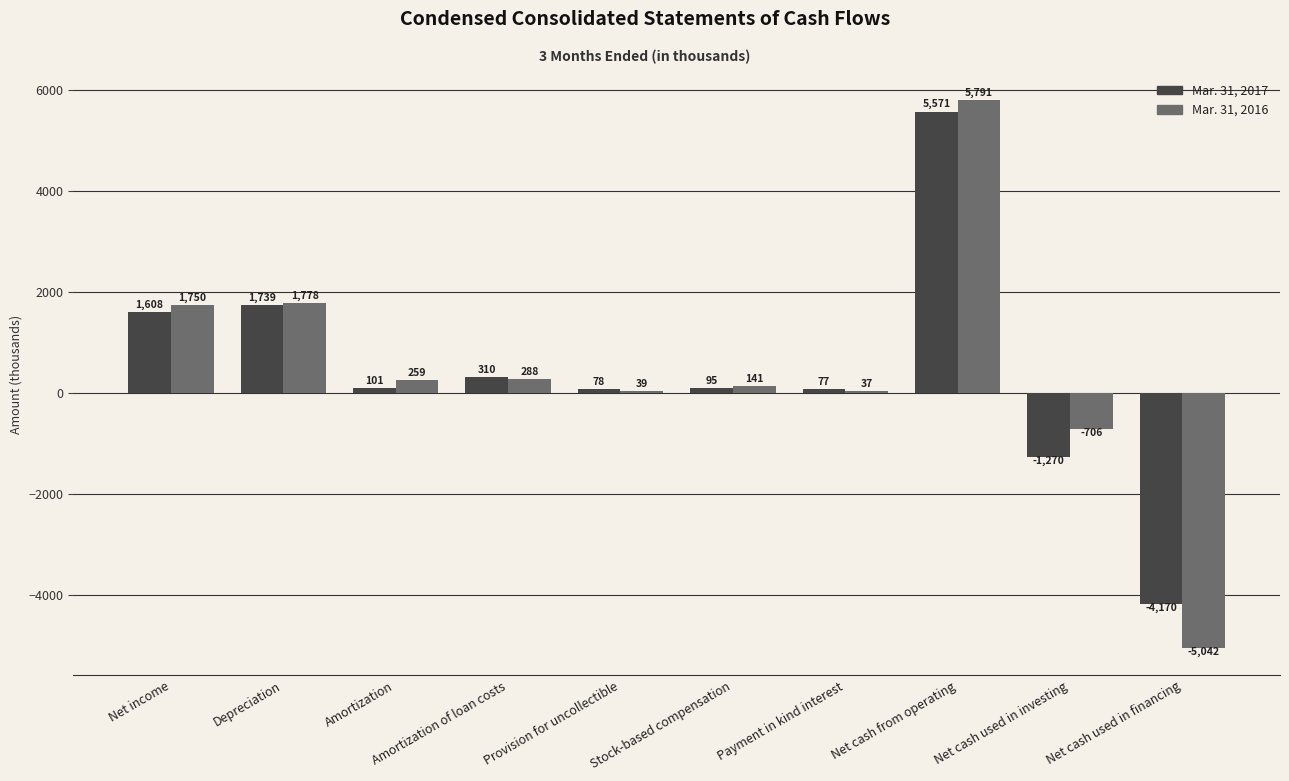

Are the bars grouped side by side (vs. stacked)?

Yes